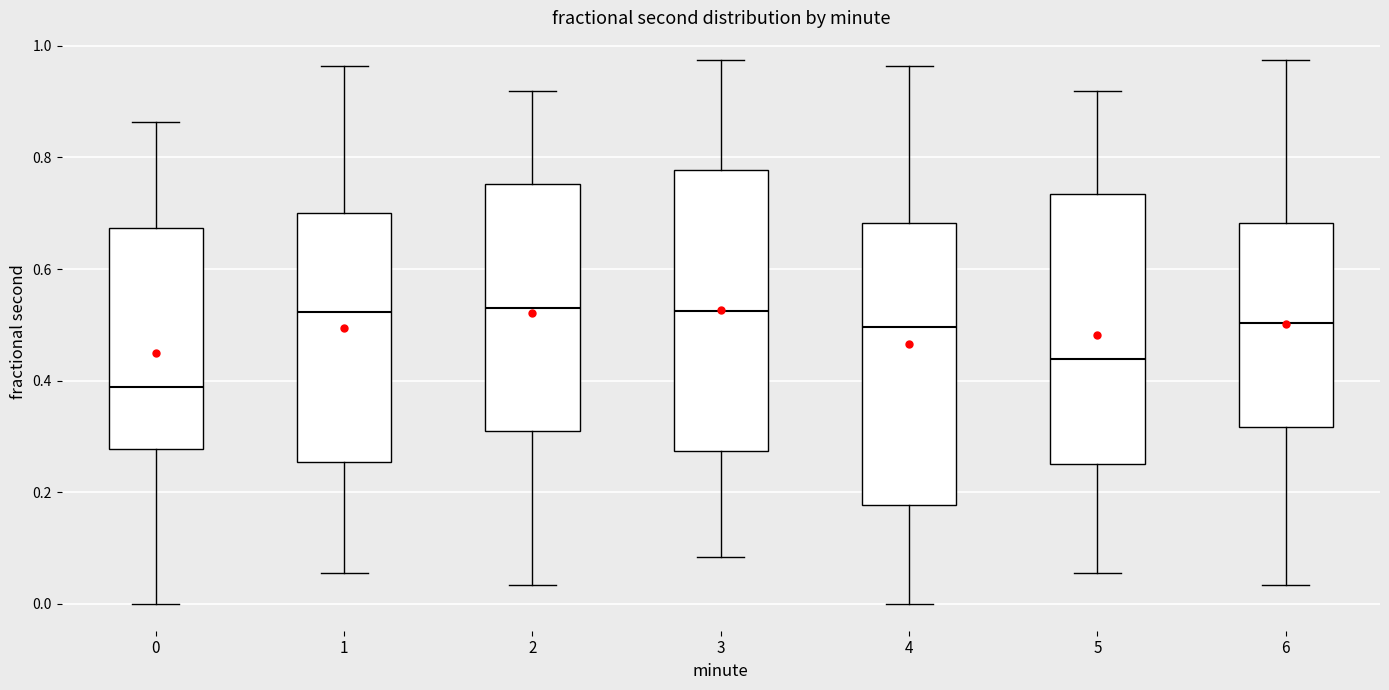

Where does the median line of the box at x = 3 sit on the y-axis? The values are not printed on the chart, so give them approximately, as read against the axis.

0.52